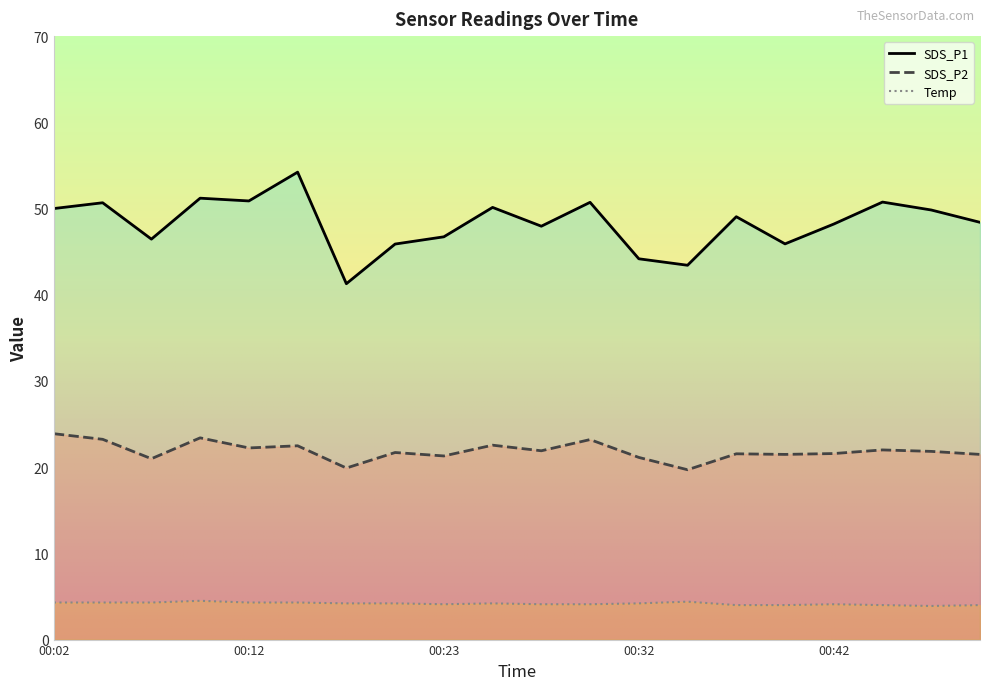

What is the sum of the Temp values at 00:23 and 00:40?

8.1